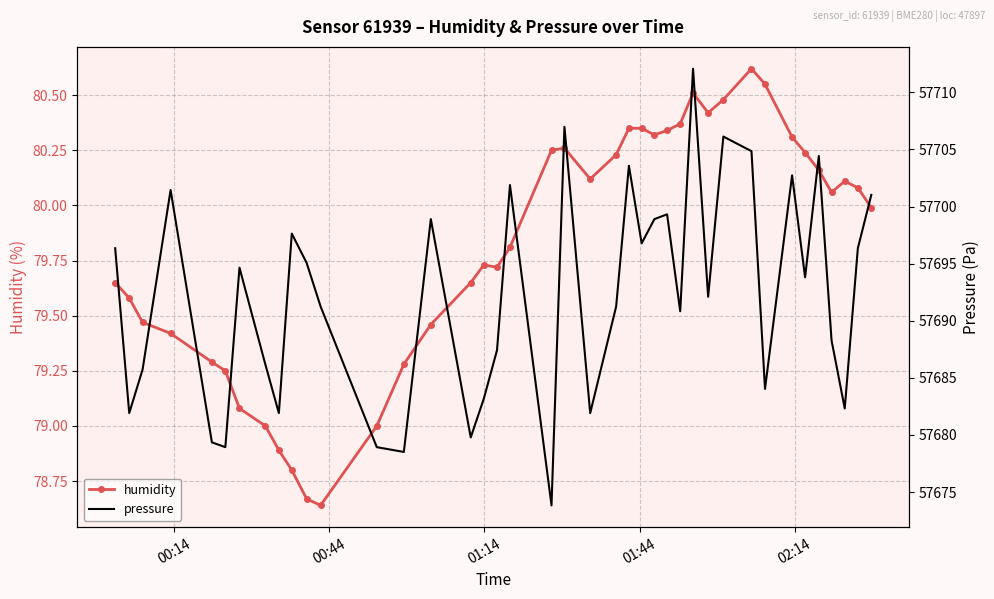

In humidity, how many points are higher than both neighbors (excluding endpoints)?

5